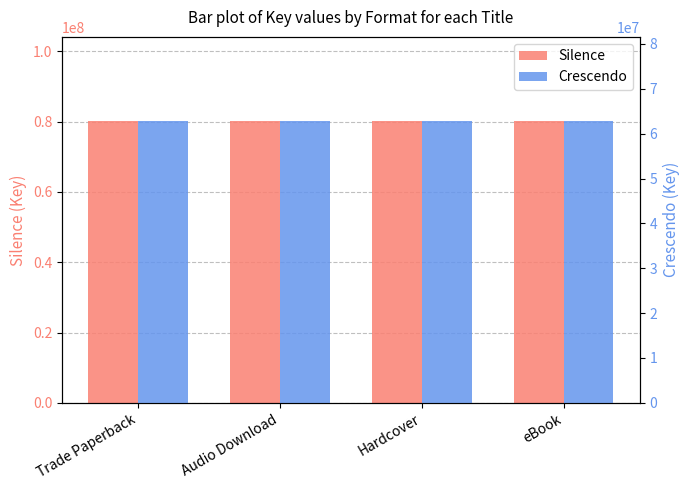

What is the label of the 2nd bar from the left?

Audio Download